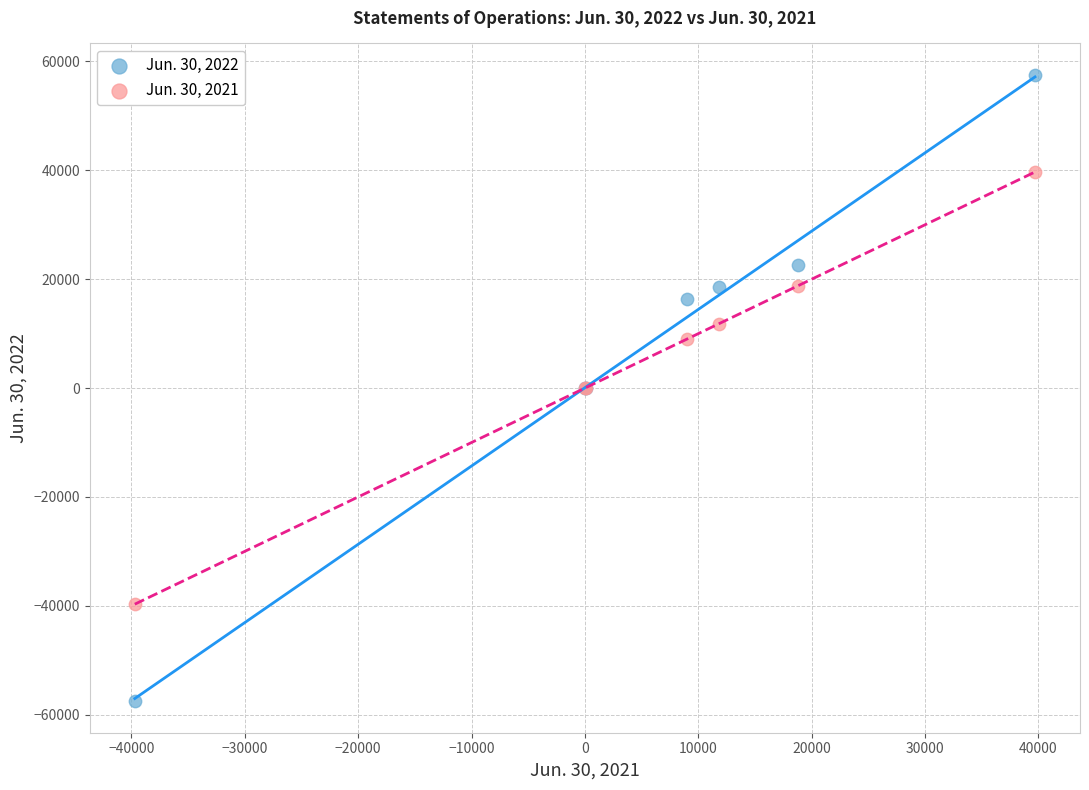

What are all the series names shown in the legend?

Jun. 30, 2022, Jun. 30, 2021